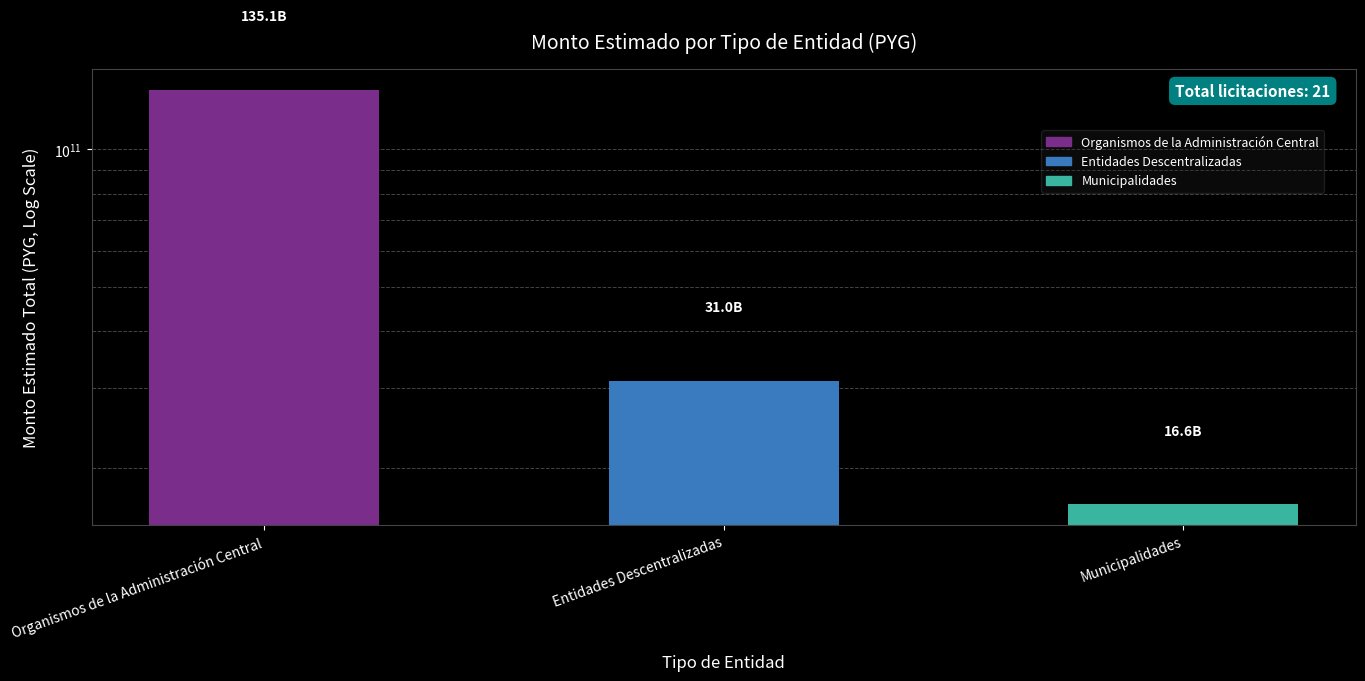

At which label is the value closest to 75853568730?

Entidades Descentralizadas